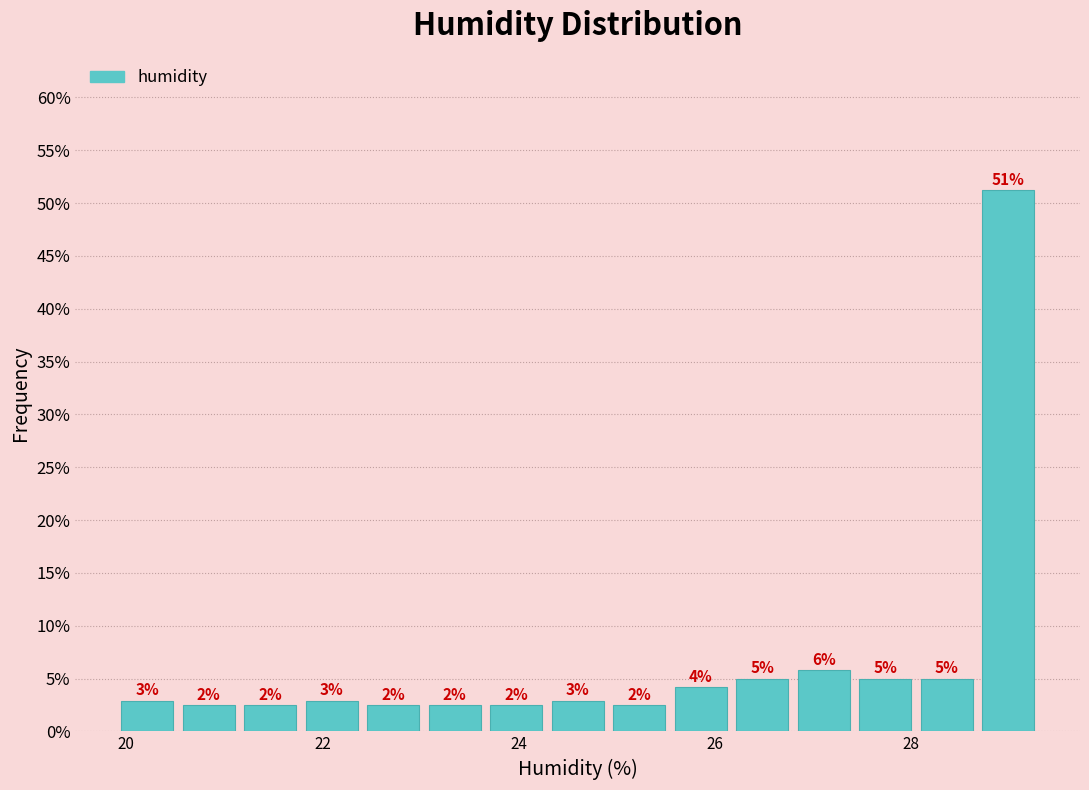

Around what value on the x-axis is the tallest bar? Give the approximate position of its centre, as read against the axis.

29.0